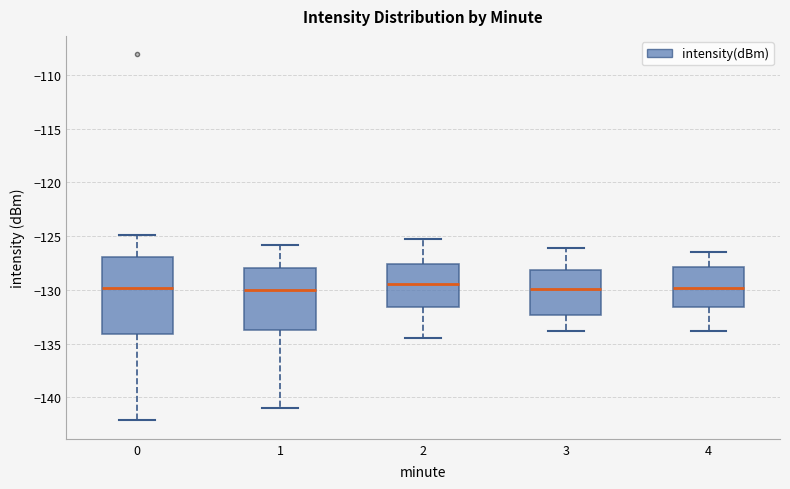

Reading left to right, transcribe this box plot: for each box, give where its median line is, the range the box spans, and where its two whiskers end, as read against the y-axis. The values are not printed on the chart, so give them approximately, as read against the axis.

0: median -130.0, box -134.0 to -127.0, whiskers -142.0 to -125.0
1: median -130.0, box -134.0 to -128.0, whiskers -141.0 to -126.0
2: median -129.5, box -131.5 to -127.5, whiskers -134.5 to -125.5
3: median -130.0, box -132.5 to -128.0, whiskers -134.0 to -126.0
4: median -130.0, box -131.5 to -128.0, whiskers -134.0 to -126.5